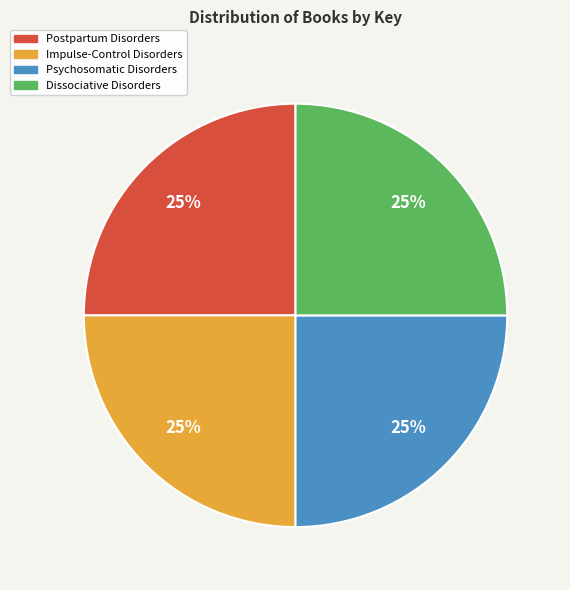

Approximately how many times larger is the value at Dissociative Disorders compared to Postpartum Disorders?

1.0